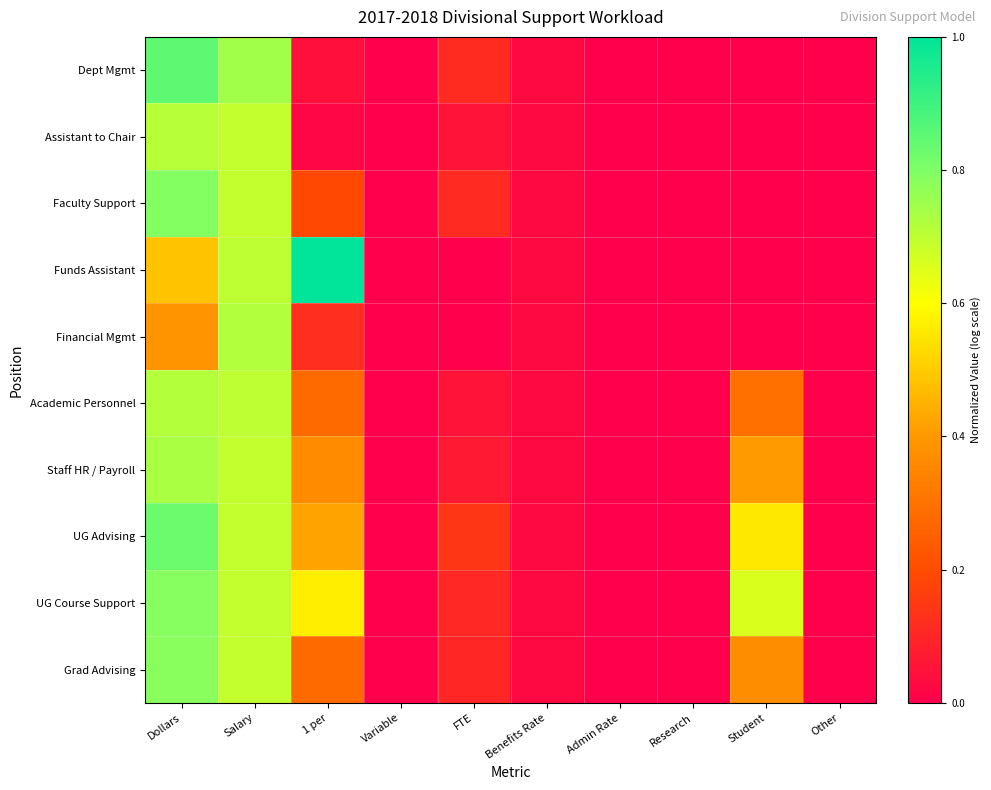

Rank the series at Research from highest to lowest value.

Dept Mgmt, Assistant to Chair, Faculty Support, Funds Assistant, Financial Mgmt, Academic Personnel, Staff HR / Payroll, UG Advising, UG Course Support, Grad Advising